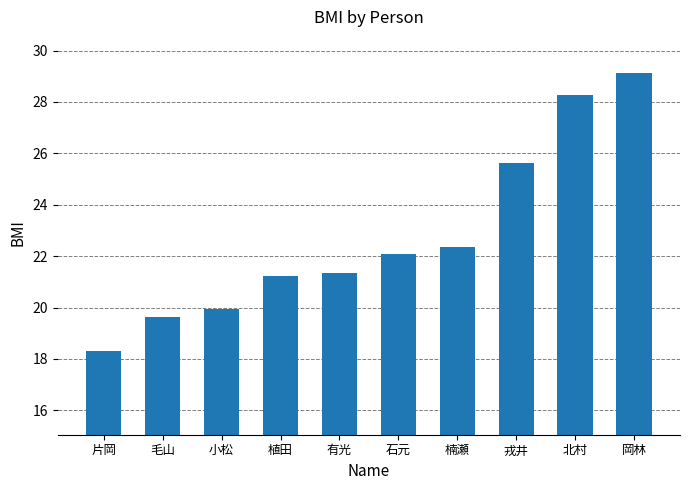

How many series are shown in this chart?

1